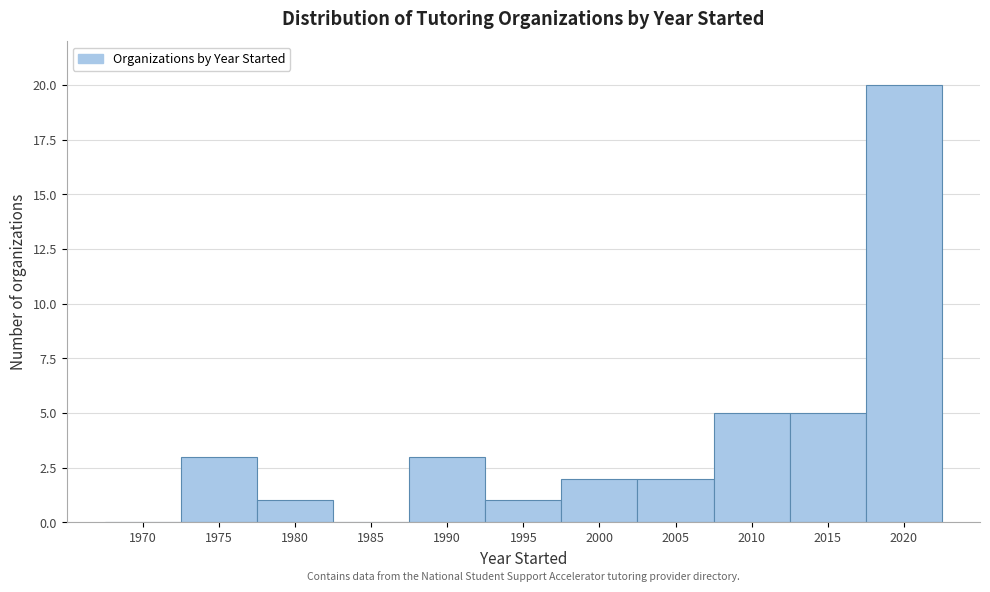

Reading left to right, extract all data points from this chart.

1970=0	1975=3	1980=1	1985=0	1990=3	1995=1	2000=2	2005=2	2010=5	2015=5	2020=20